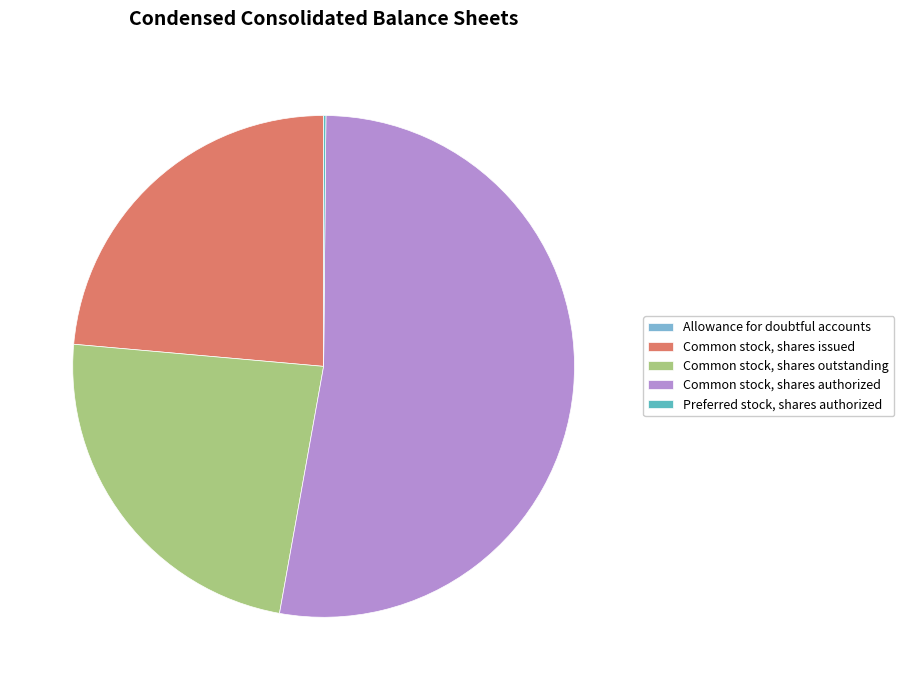

Does any single category account for the majority?

Yes